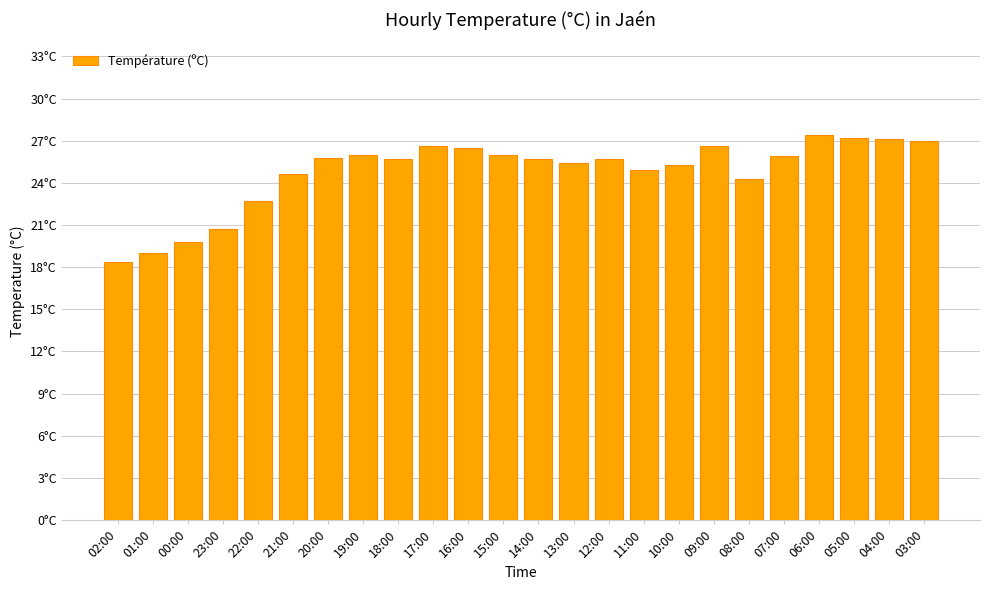

Are the bars horizontal?

No